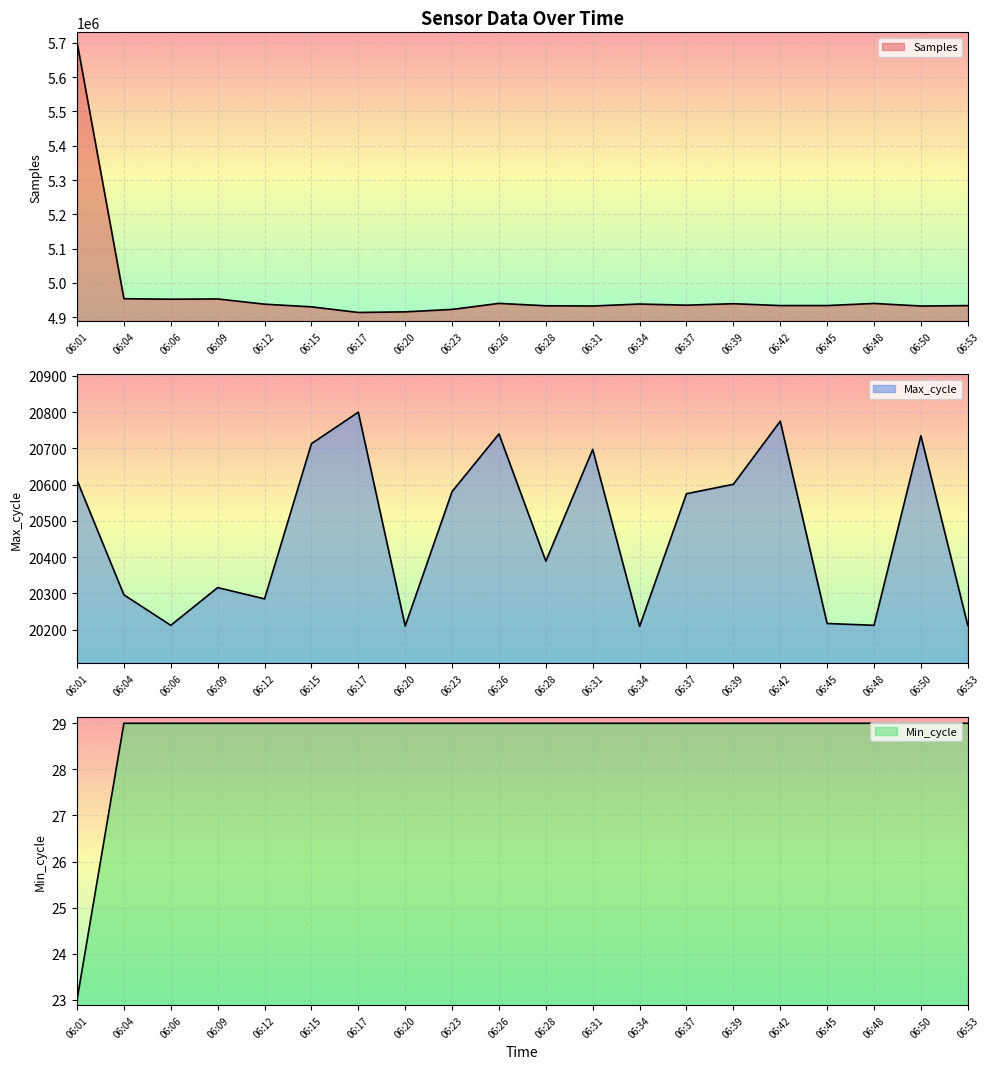

At which category is the sum across all series the highest?

06:01